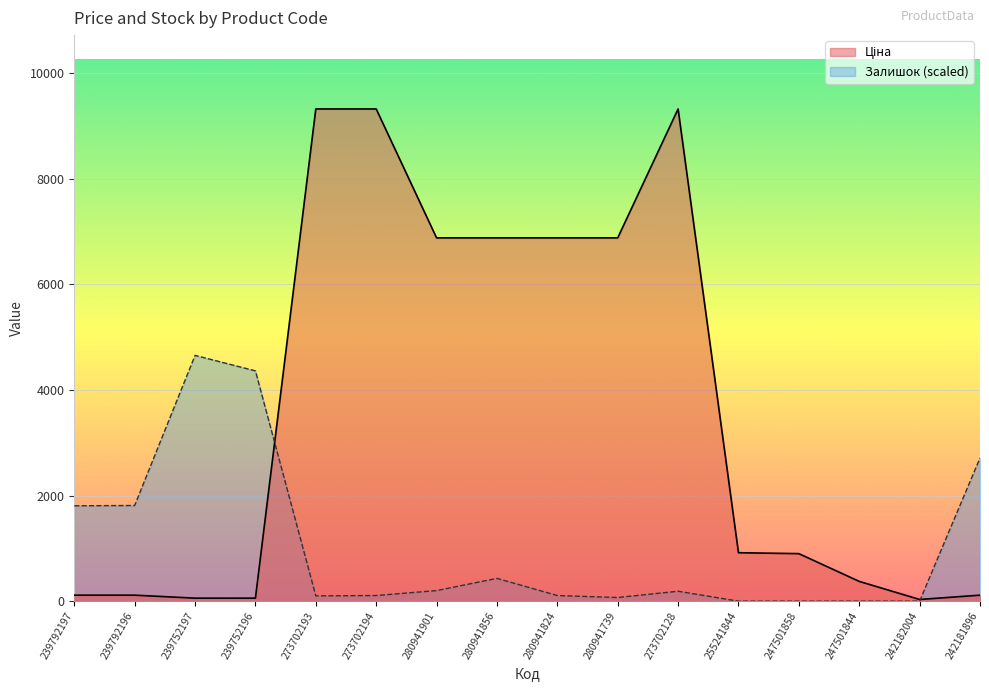

Is the value of Залишок at 280941739 greater than the value of Ціна at 273702128?

No